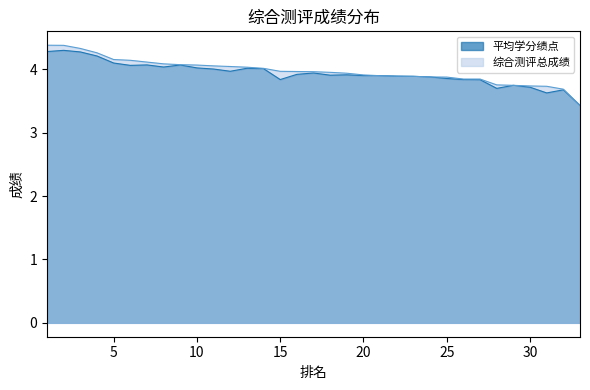

List the labels in order of 综合测评总成绩 value, smallest first.

33, 32, 31, 30, 29, 28, 26, 27, 25, 24, 23, 22, 21, 20, 19, 18, 17, 16, 15, 14, 13, 12, 11, 10, 9, 8, 7, 6, 5, 4, 3, 2, 1